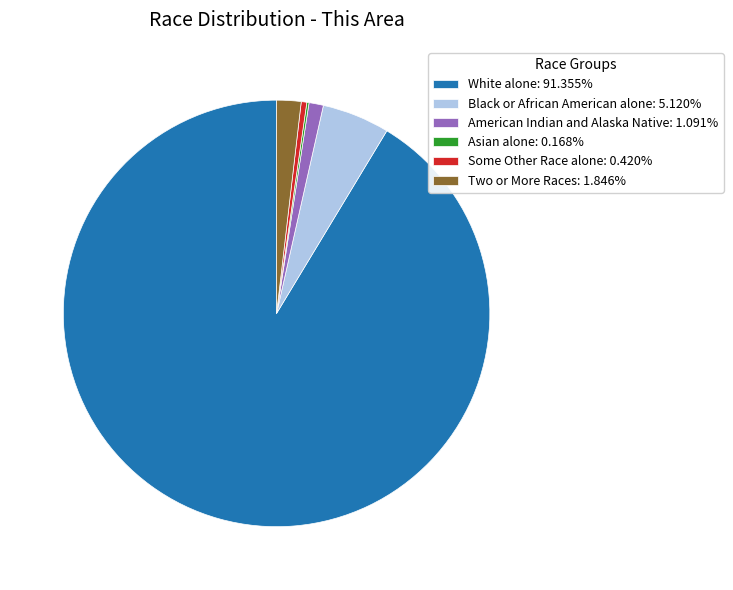

Combined, do White alone: 91.355% and Black or African American alone: 5.120% account for over 50%?

Yes